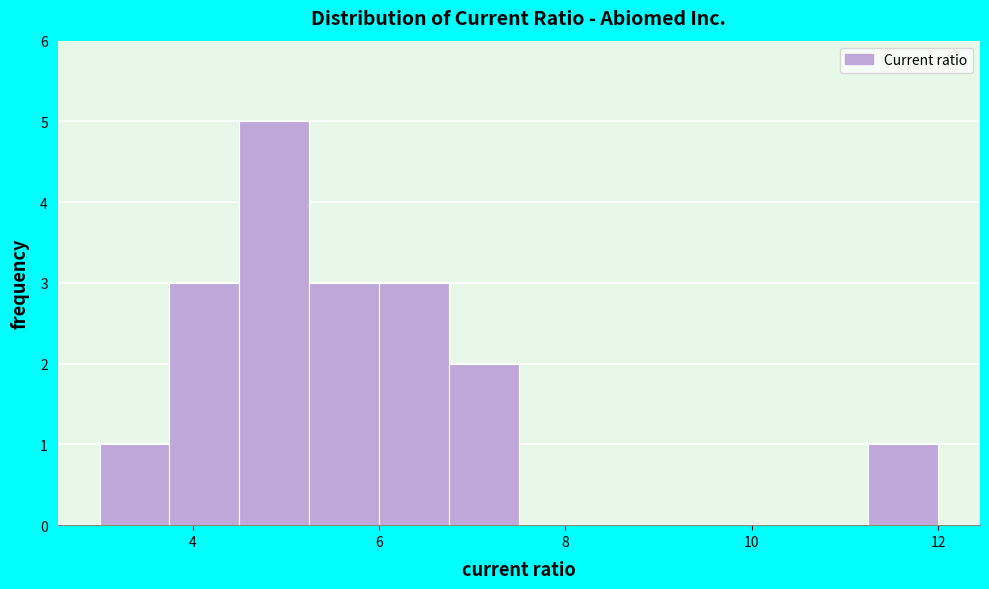

Read against the x-axis, roughly where is the centre of the tallest bar?

4.8